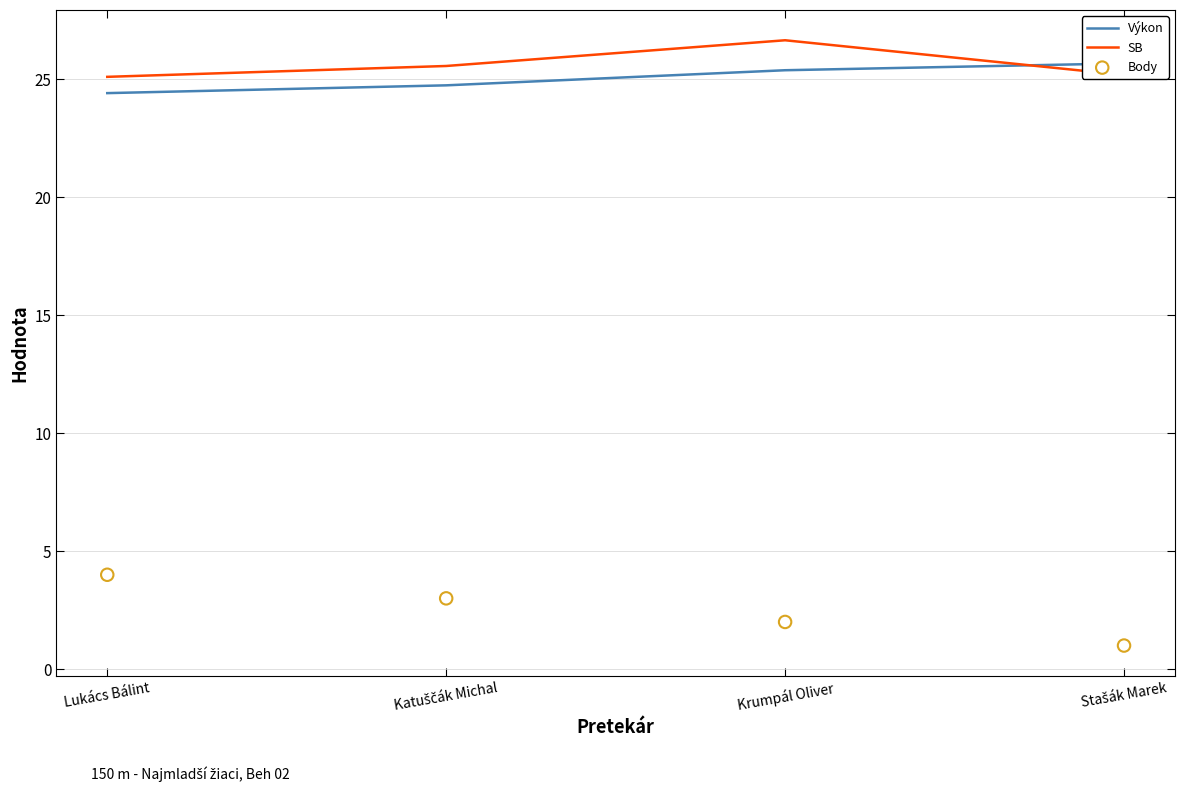

What are all the series names shown in the legend?

Výkon, SB, Body